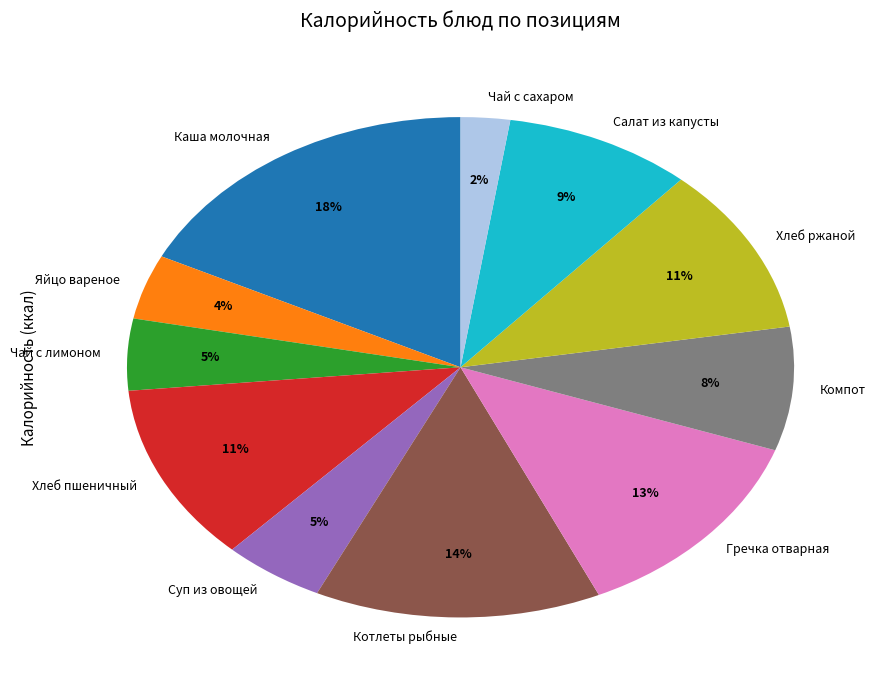

True or false: Каша молочная accounts for 18% of the total.

True